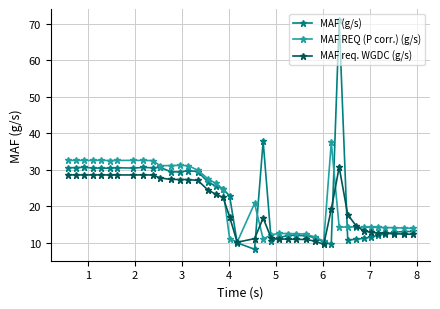

True or false: MAF req. WGDC (g/s) has more than 0 points higher than both neighbors.

True